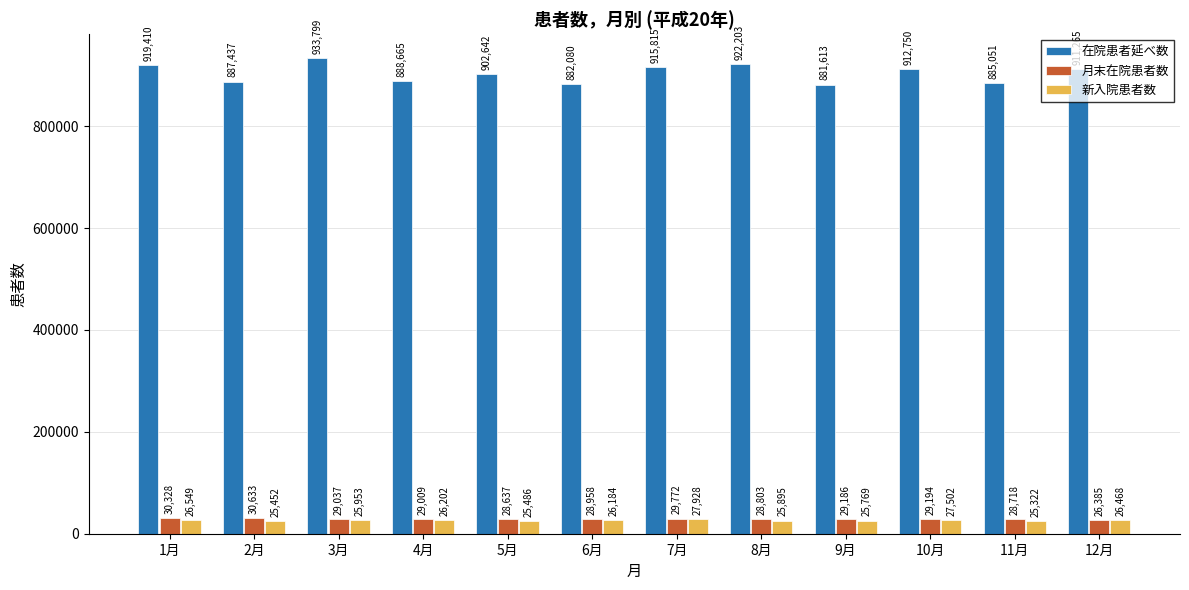

Are the bars grouped side by side (vs. stacked)?

Yes